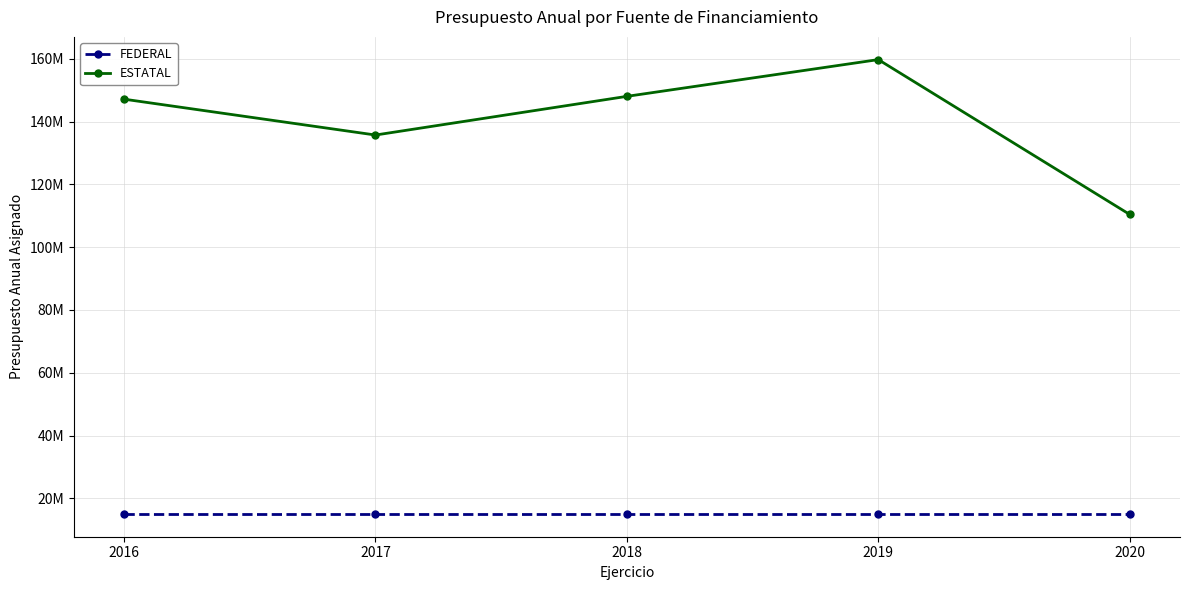

What is the sum of all FEDERAL values?

75000000.0